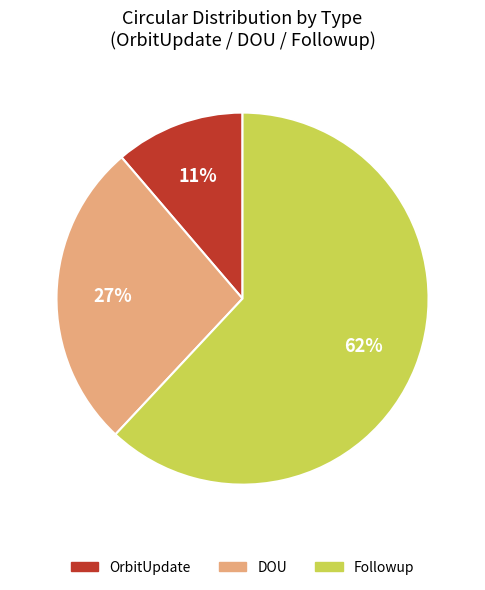

Is there any slice that represents more than half of the pie?

Yes